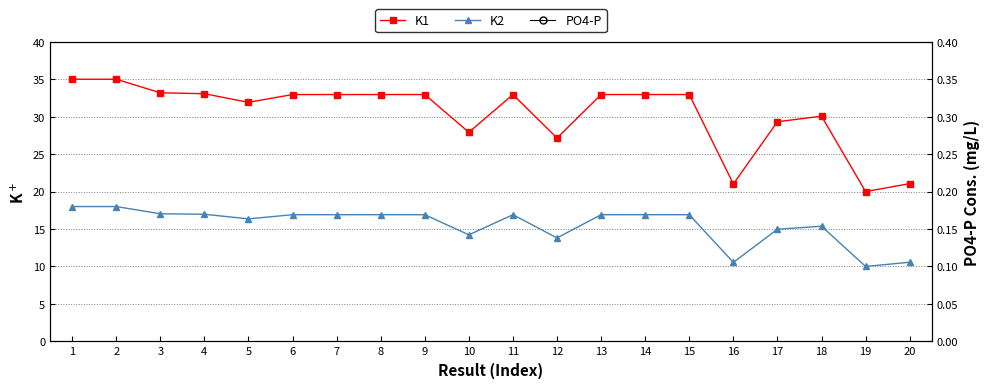

What is the difference between the maximum and minimum values in the K1 series?

15.0